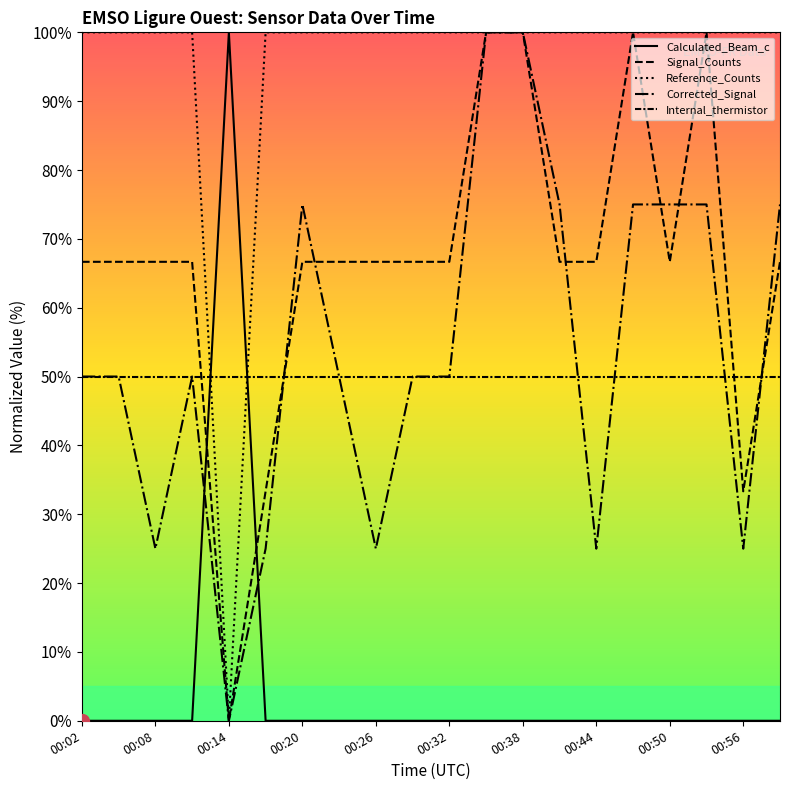

Rank the series at 00:20 from highest to lowest value.

Reference_Counts, Corrected_Signal, Signal_Counts, Calculated_Beam_c